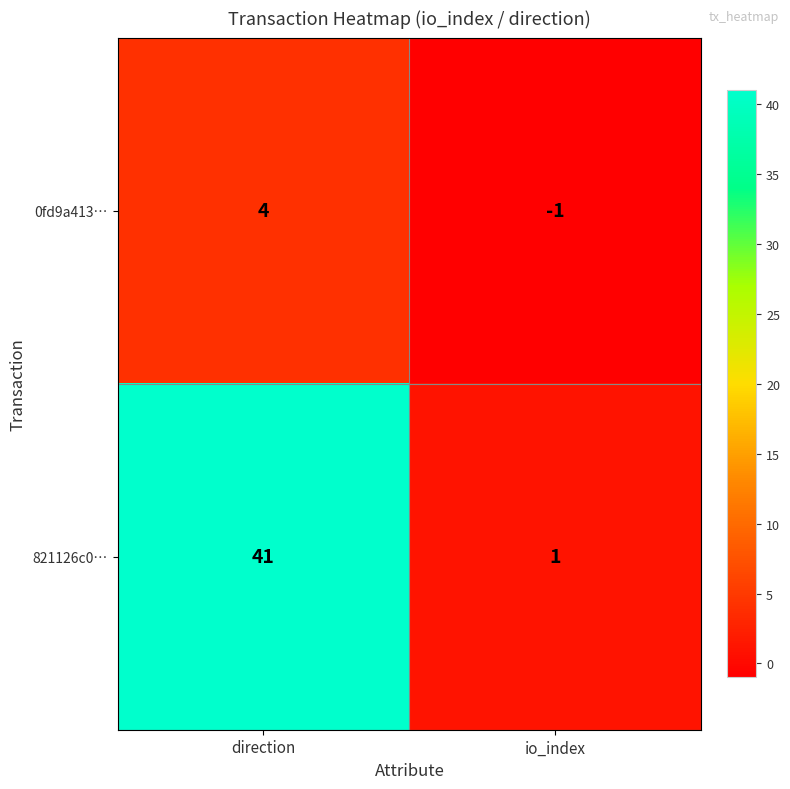

What is the approximate value of 0fd9a413… at direction?

4